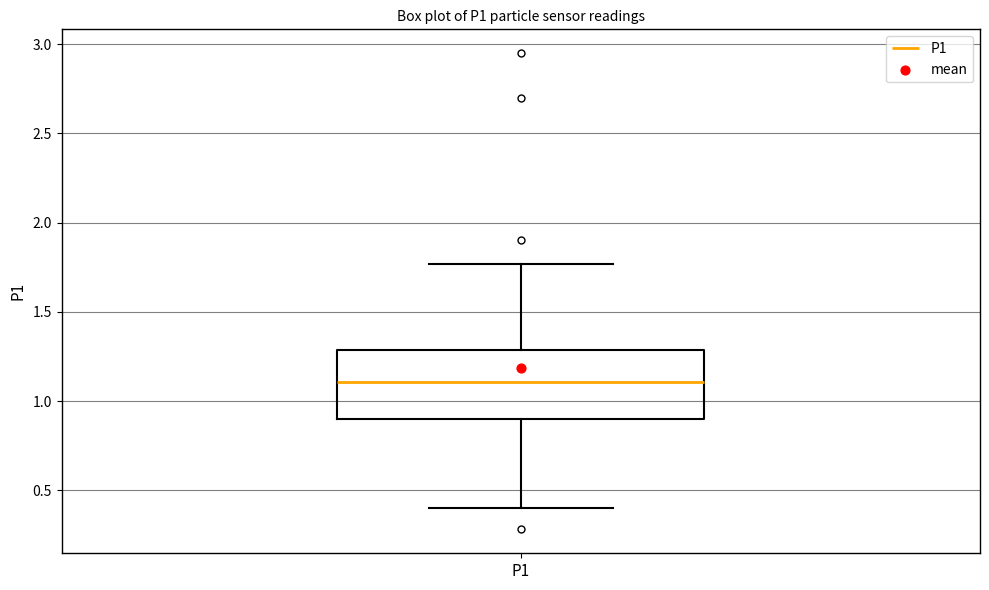

Read this box plot against the y-axis: the position of the median line, the range covered by the box, and the ends of both whiskers. The values are not printed on the chart, so give them approximately, as read against the axis.

median 1.10, box 0.90 to 1.30, whiskers 0.40 to 1.75